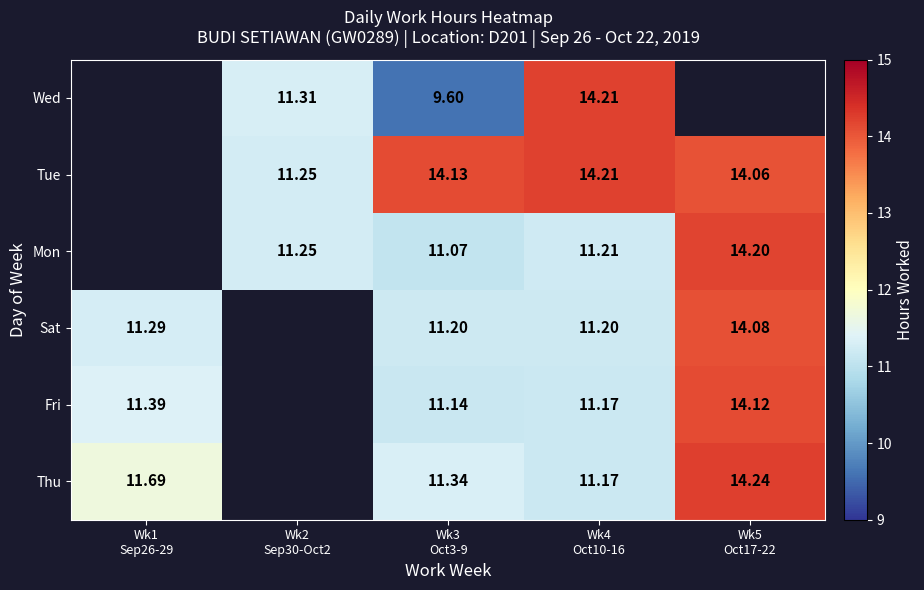

How many series are shown in this chart?

6